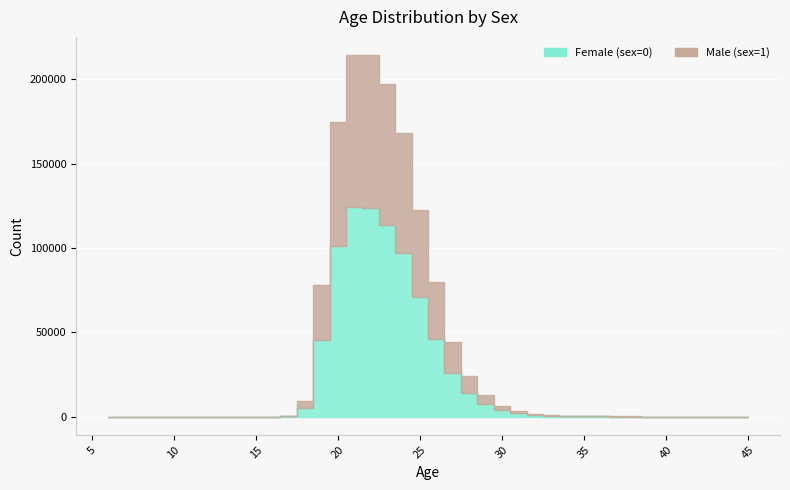

Which series has the largest total across all categories?

Female (sex=0)